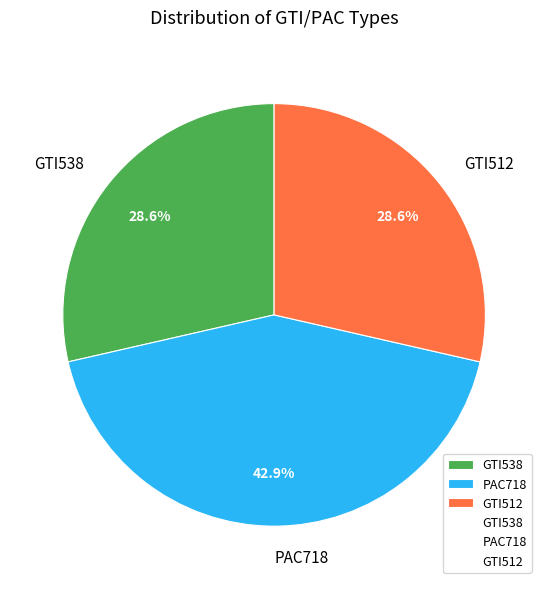

Does GTI512 represent more than half of the total?

No